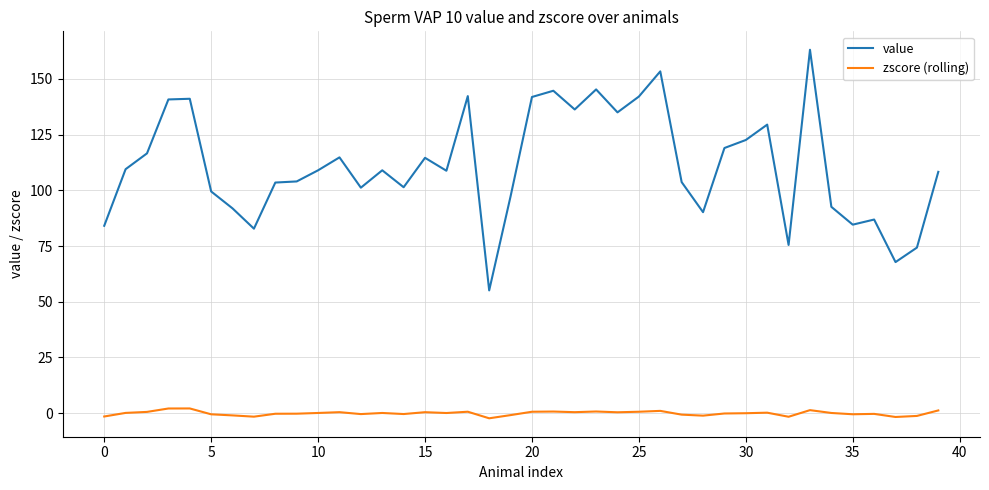

What is the difference between the maximum and minimum values in the zscore (rolling) series?

4.4